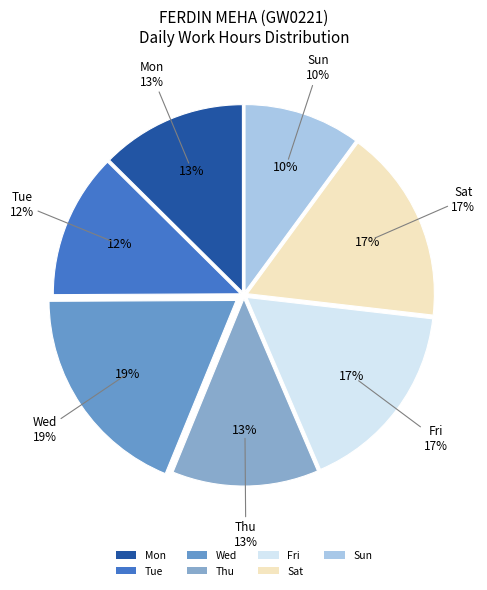

Which has a higher value, 8-Thu or 17-Sat?

17-Sat